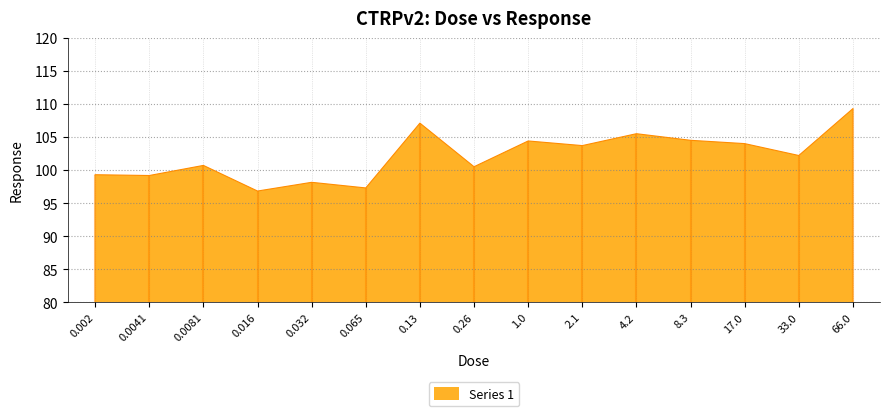

Rank the categories by value from lowest to highest.

0.016, 0.065, 0.032, 0.0041, 0.002, 0.26, 0.0081, 33.0, 2.1, 17.0, 1.0, 8.3, 4.2, 0.13, 66.0